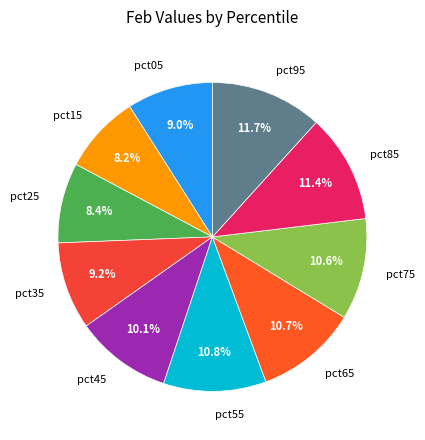

Which has a higher value, pct85 or pct35?

pct85